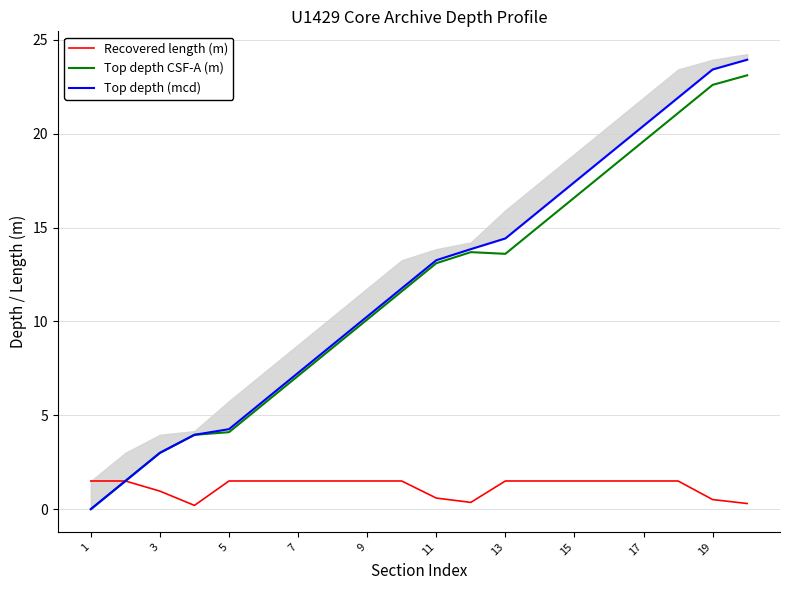

Which series has the largest total across all categories?

Top depth (mcd)